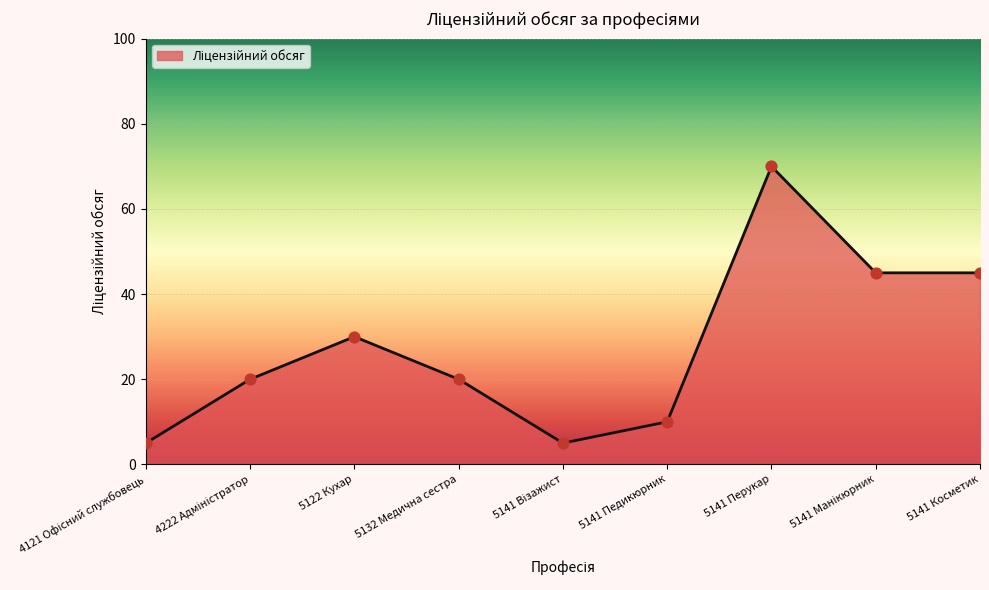

Between 5122 Кухар and 5132 Медична сестра, which is larger?

5122 Кухар